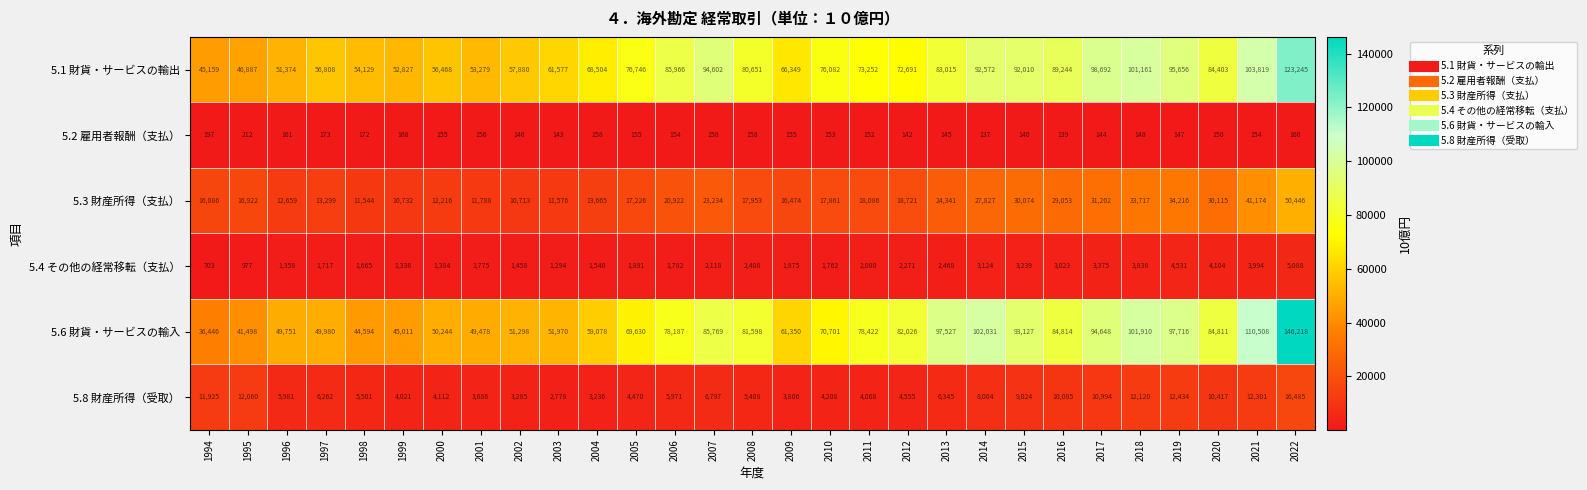

How many data points does each series have?

29